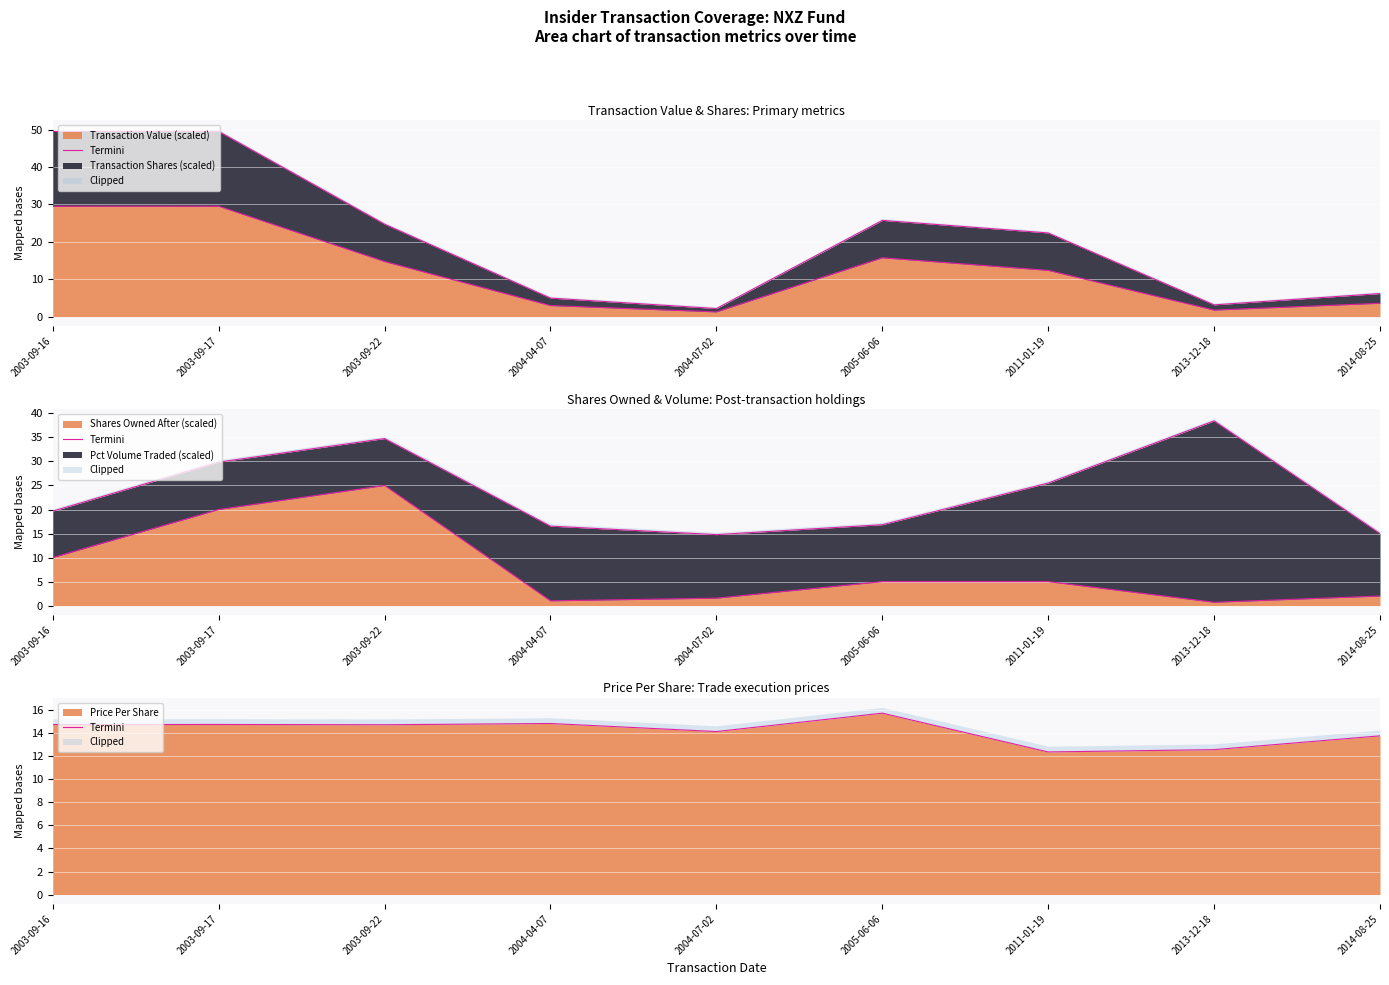

What is the difference between the maximum and minimum values?

3.4